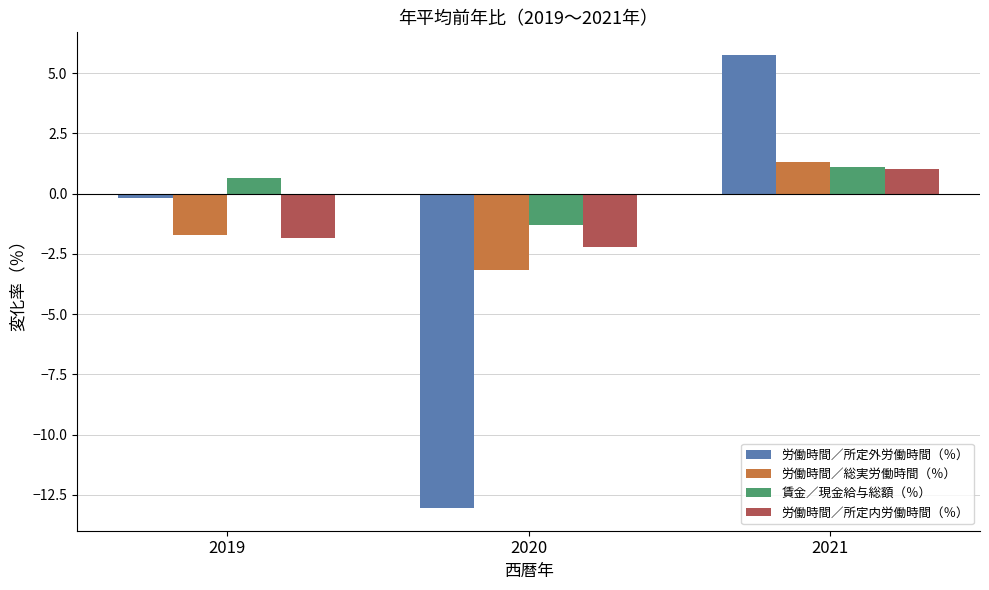

What is the greatest value displayed?

5.8